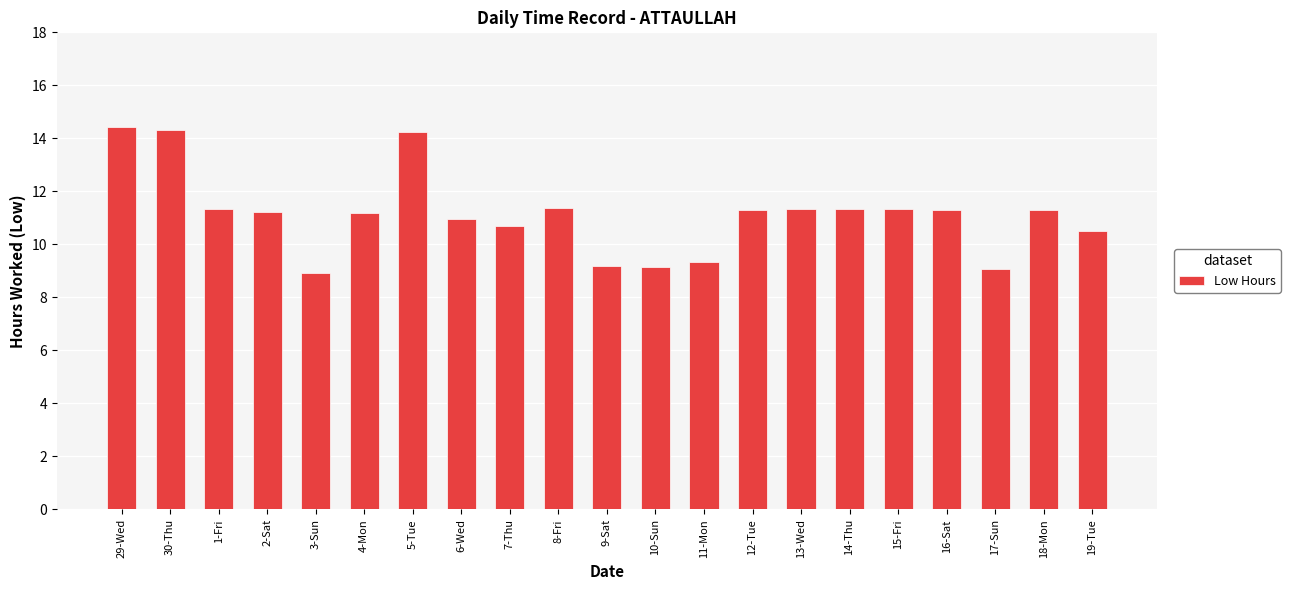

What is the minimum value shown in the chart?

8.9